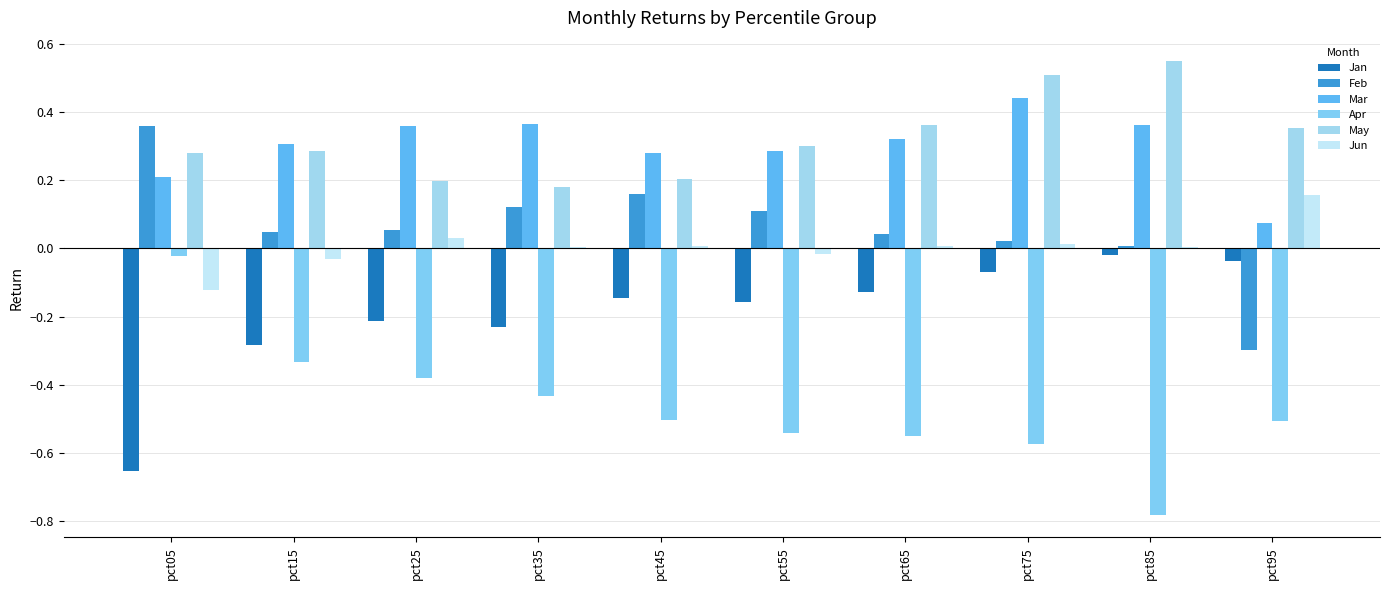

What is the value of the Jan bar at the 6th from the left?

-0.2